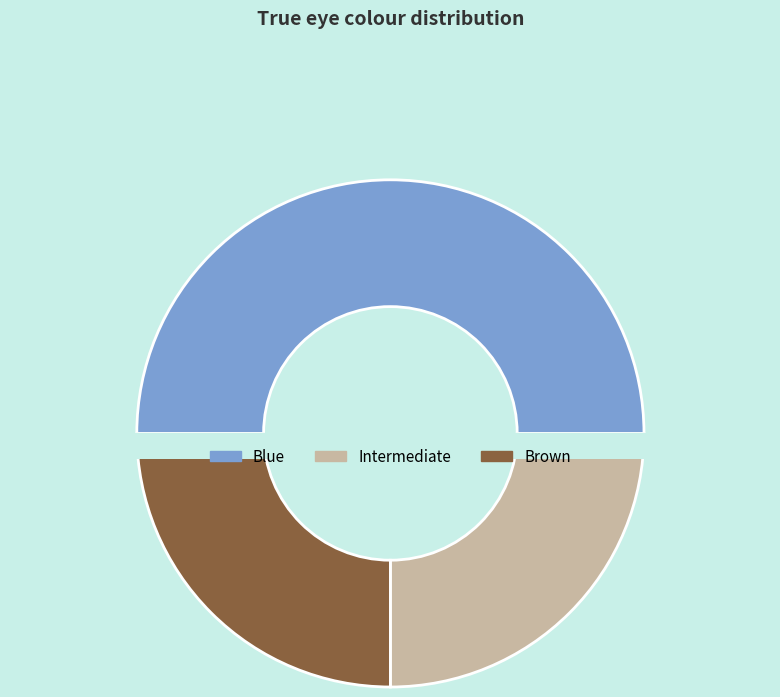

Does Brown account for over 50% of the chart?

No